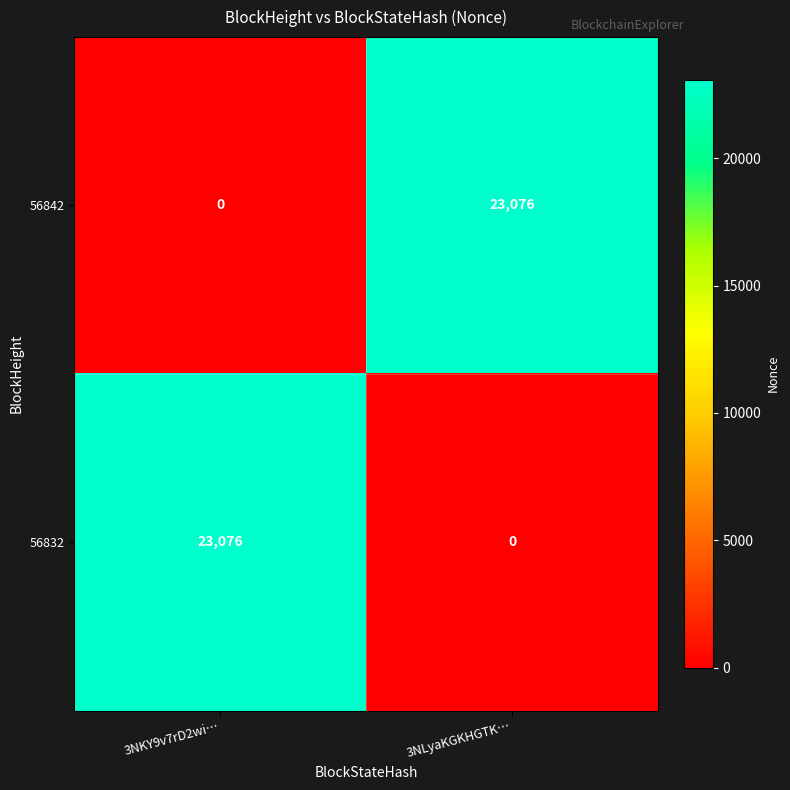

How many data points does each series have?

2